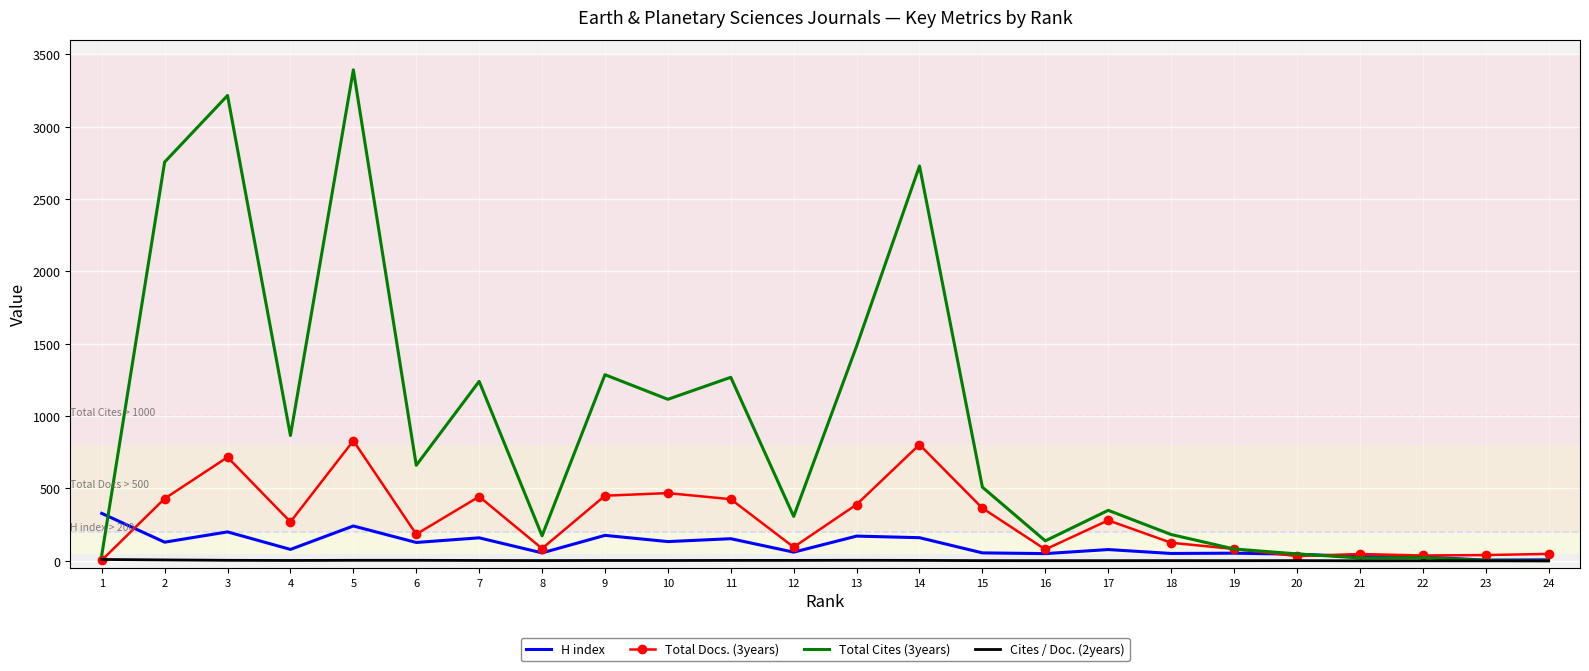

Is the value of Cites / Doc. (2years) at 20 greater than the value of Total Cites (3years) at 10?

No